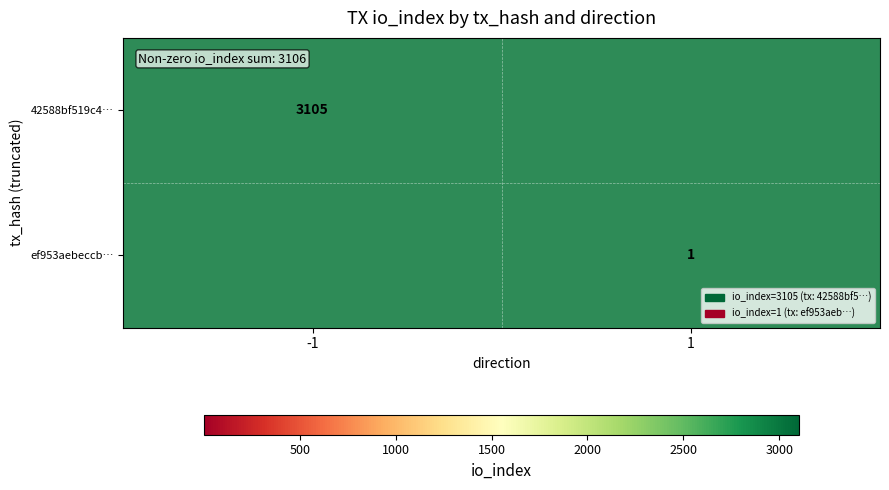

Is it true that 42588bf519c4… equals 4213 at -1?

False